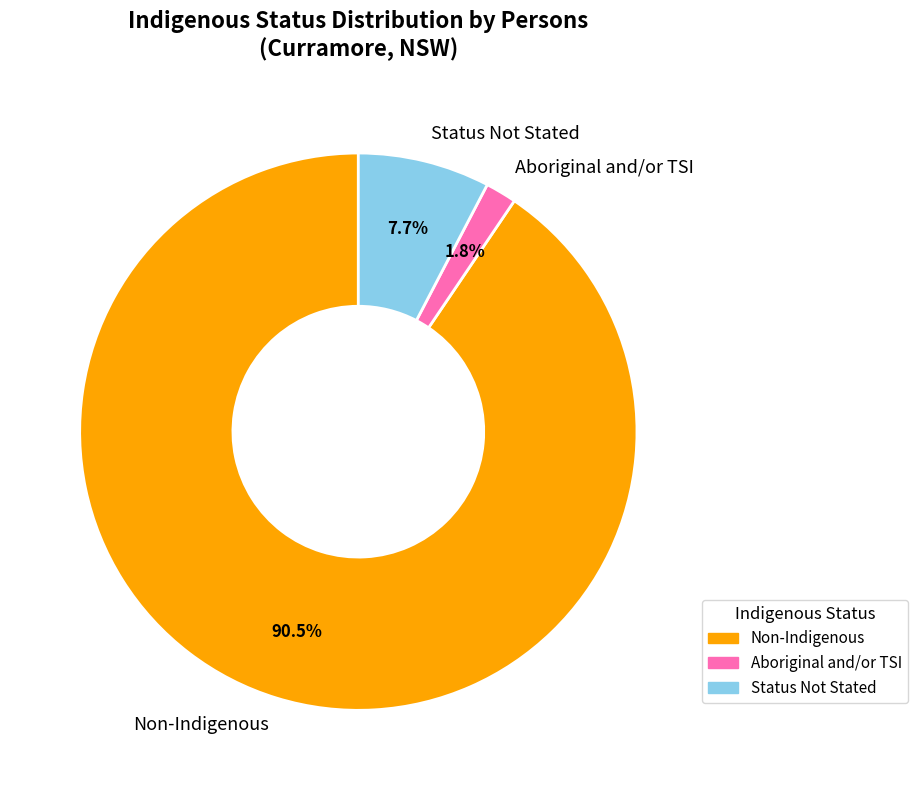

Approximately how many times larger is the value at Non-Indigenous compared to Aboriginal and/or TSI?

50.3